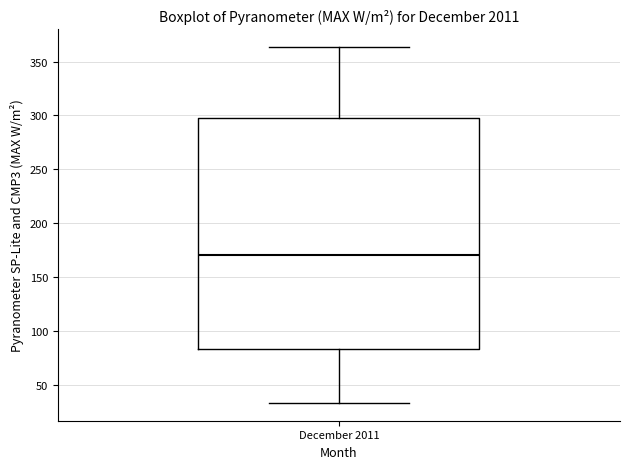

Read this box plot against the y-axis: the position of the median line, the range covered by the box, and the ends of both whiskers. The values are not printed on the chart, so give them approximately, as read against the axis.

median 170, box 85 to 295, whiskers 35 to 365